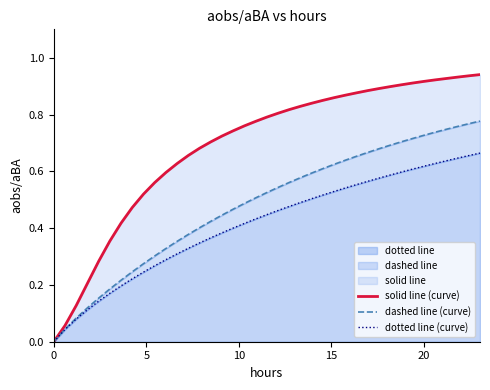

What is the difference between the second highest and second lowest values in the dashed line (curve) series?

0.7